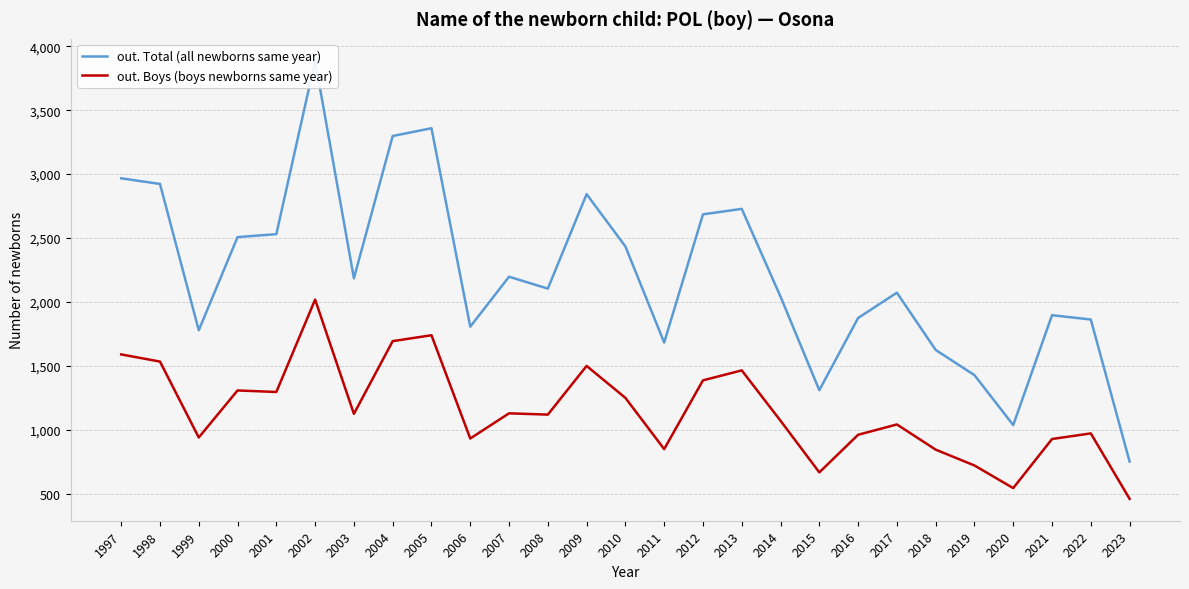

Is it true that out. Boys (boys newborns same year) equals 1041 at 2017?

True